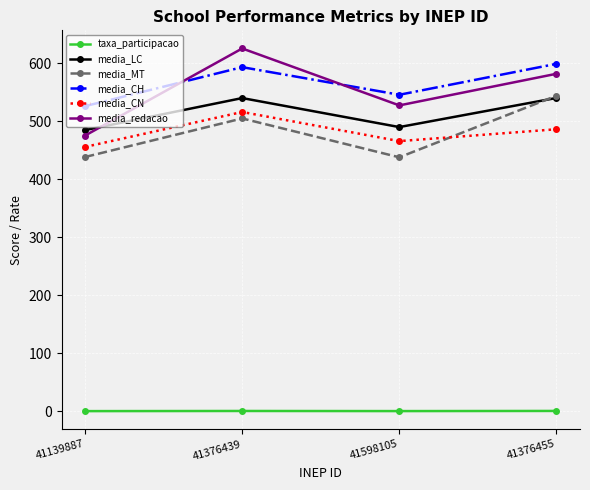

What is the label of the 2nd point from the left?

41376439